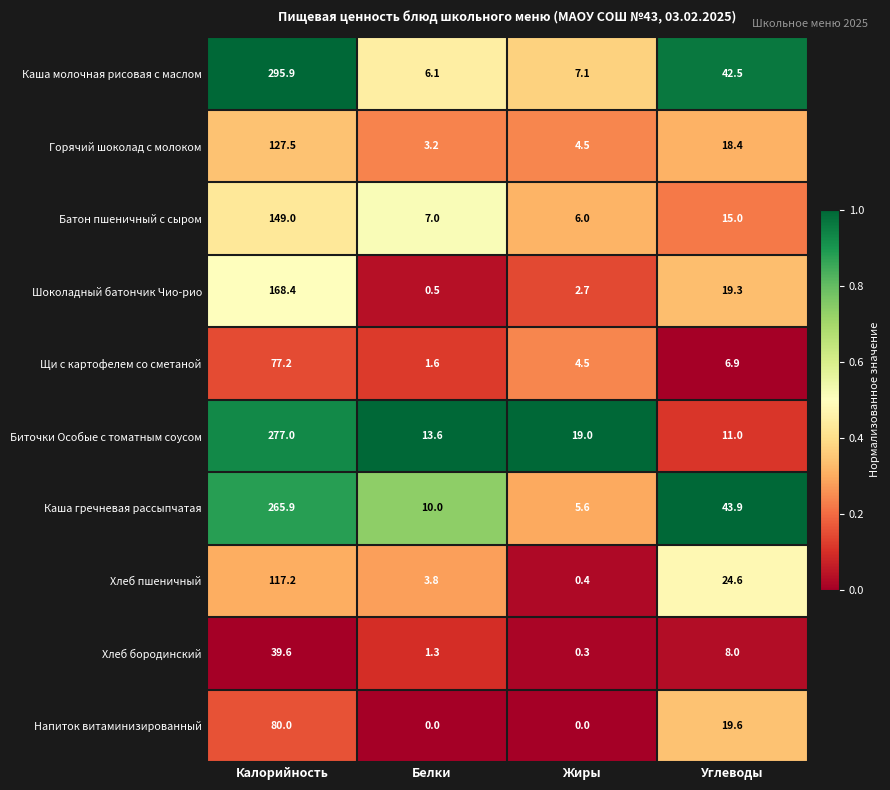

What is the minimum value for Хлеб бородинский?

0.3